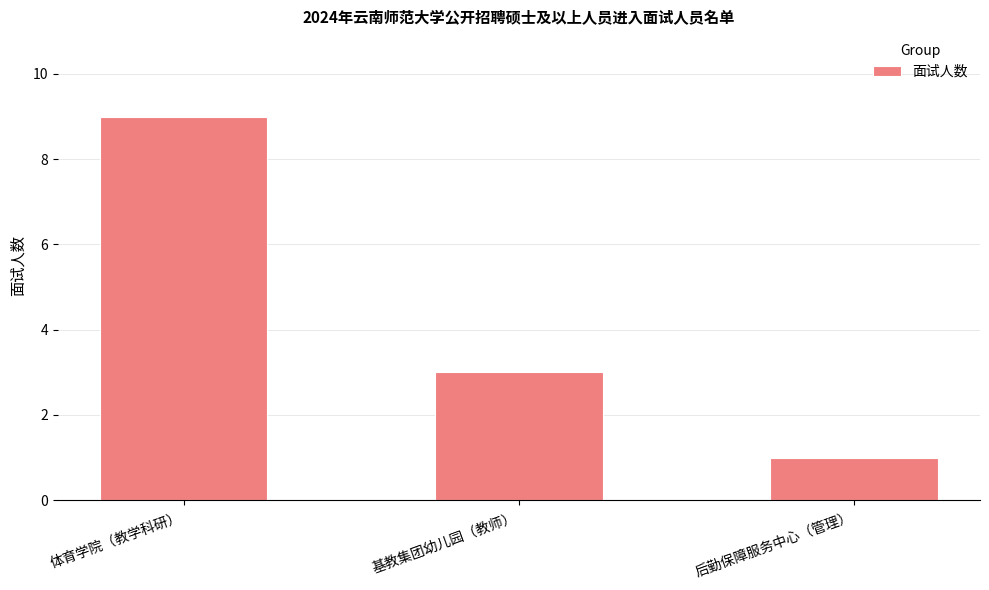

Rank the categories by value from highest to lowest.

体育学院（教学科研）, 基教集团幼儿园（教师）, 后勤保障服务中心（管理）